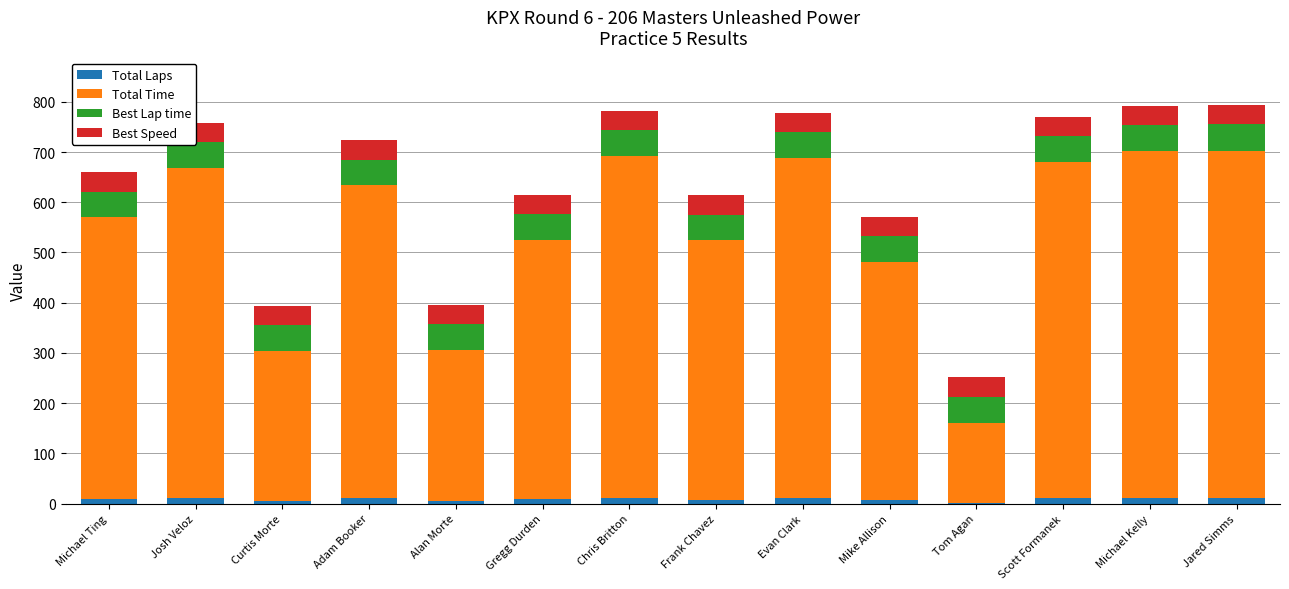

What is the sum of all Total Laps values?

130.0